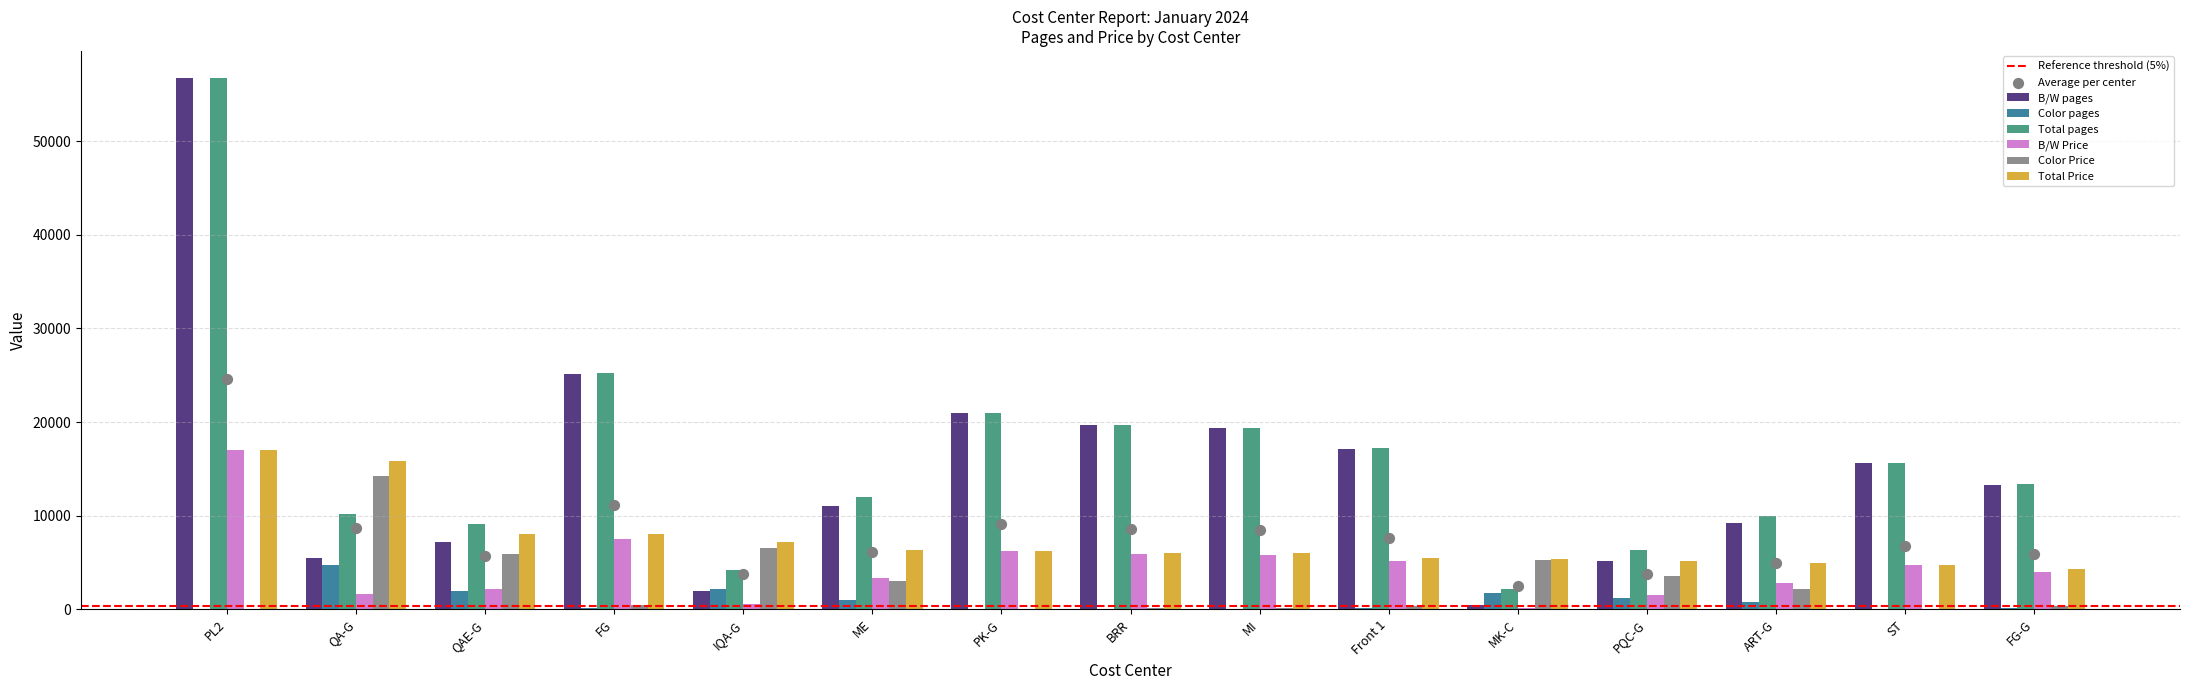

Which series contains the highest Y value?

Total pages